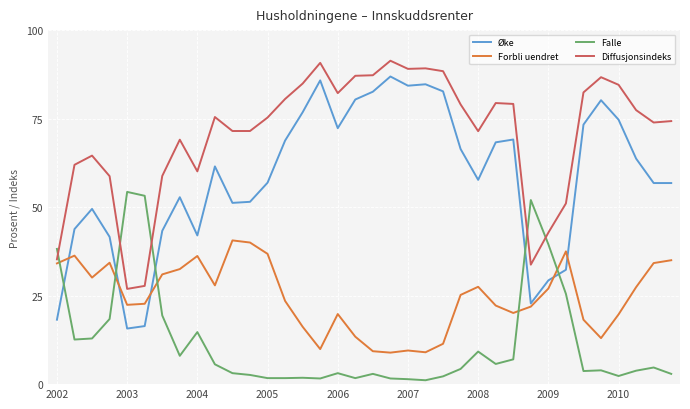

Which series has the largest range (max minus min)?

Øke